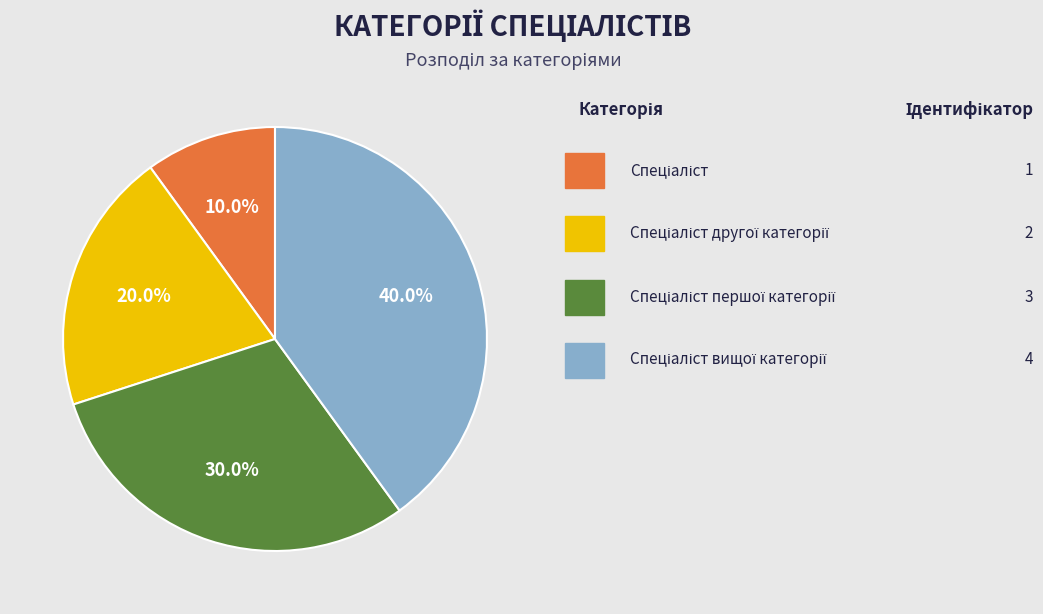

Is there a majority slice in this chart?

No